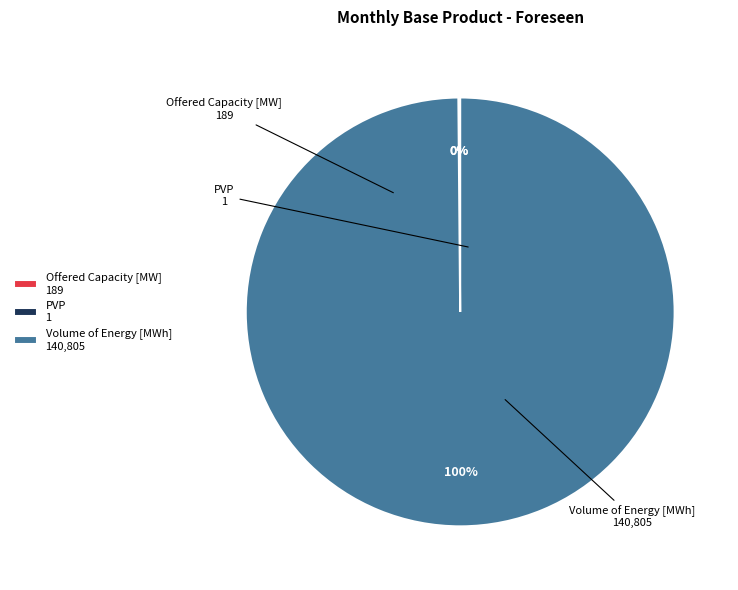

The Volume of Energy [MWh] 140,805 slice represents 100% of the pie. True or false?

True